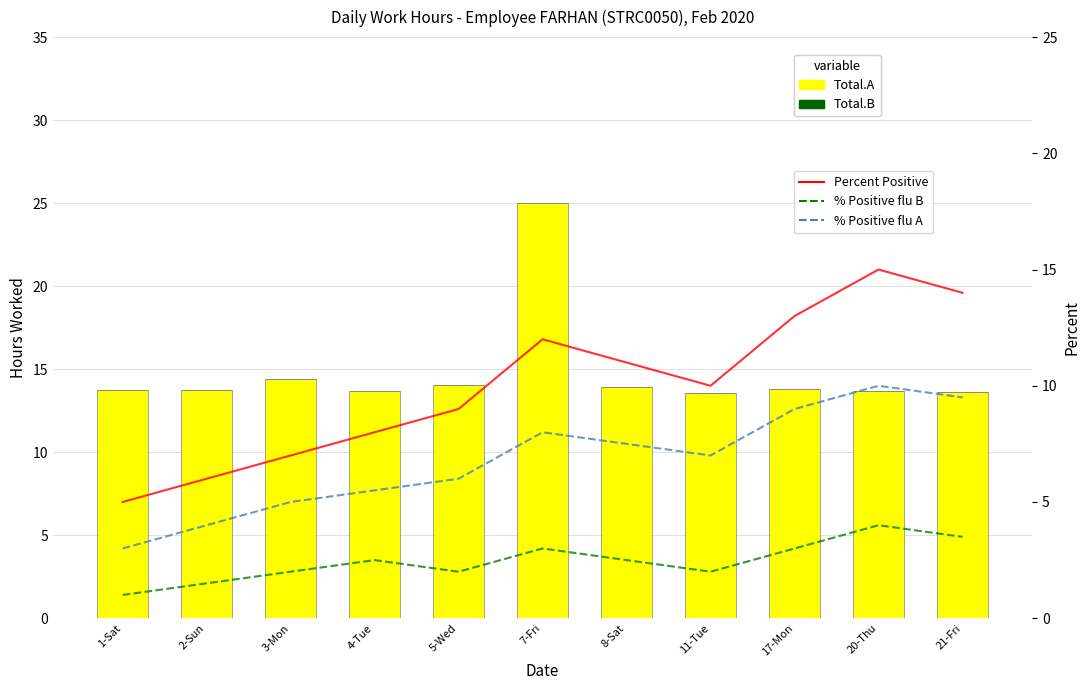

What is the maximum value for % Positive flu A?

10.0